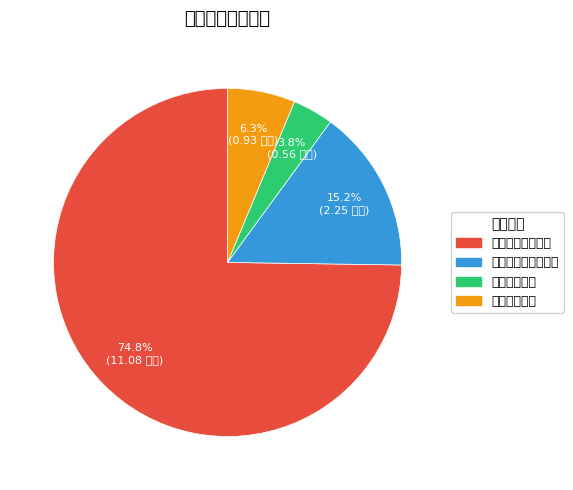

To the nearest percent, what is the combined percentage of 一般公共服务支出 and 住房保障支出?

81%